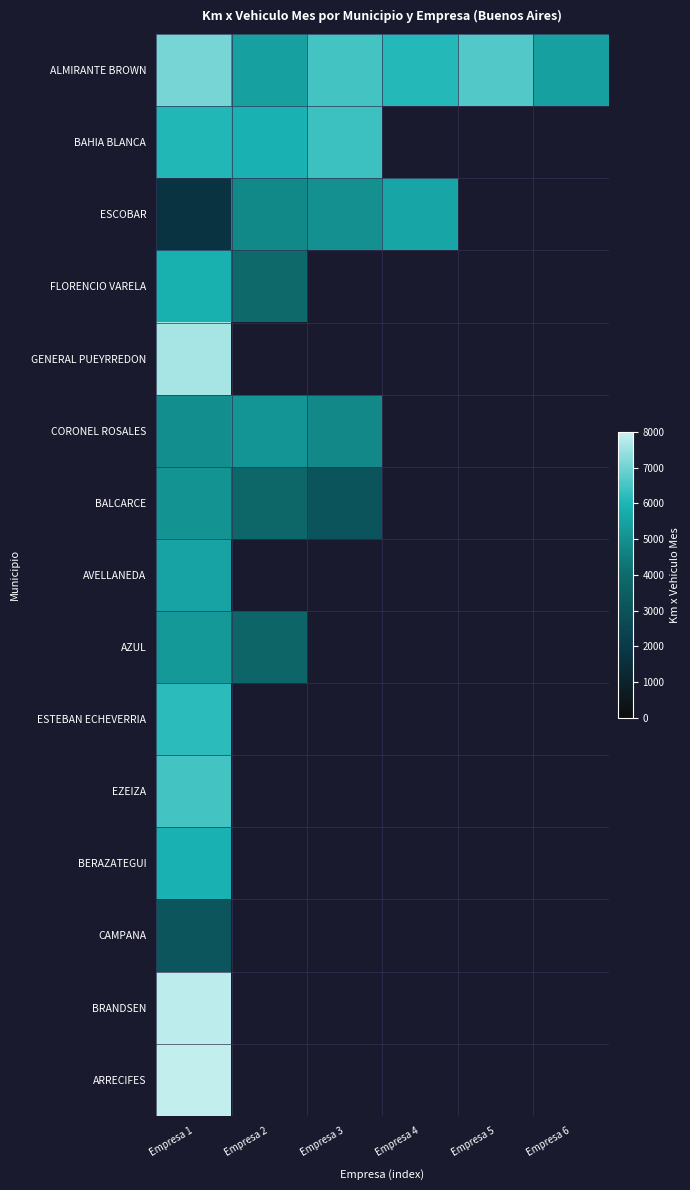

What is the minimum value for BRANDSEN?

7866.6